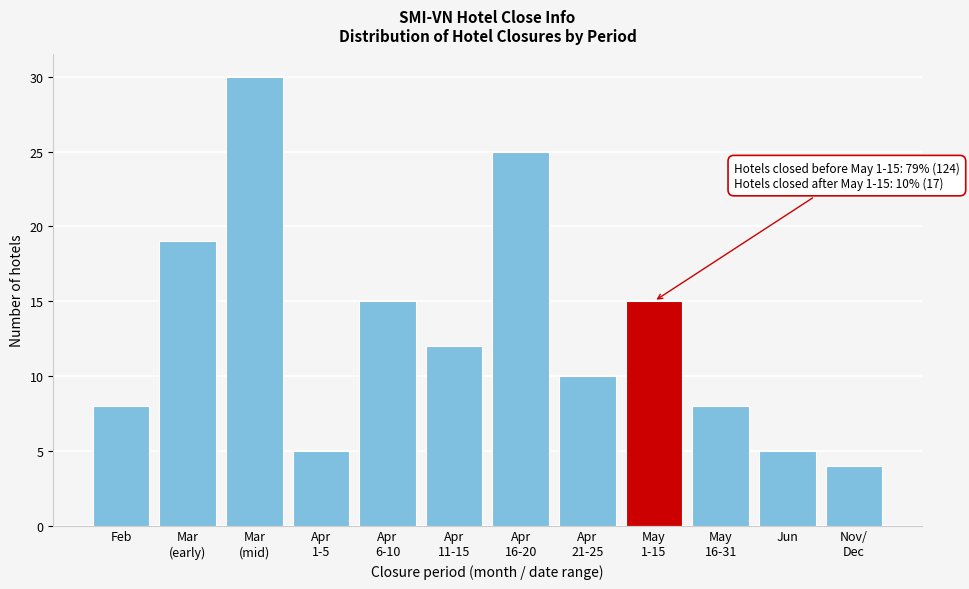

Reading left to right, list all the values displayed in this chart.

8	19	30	5	15	12	25	10	15	8	5	4